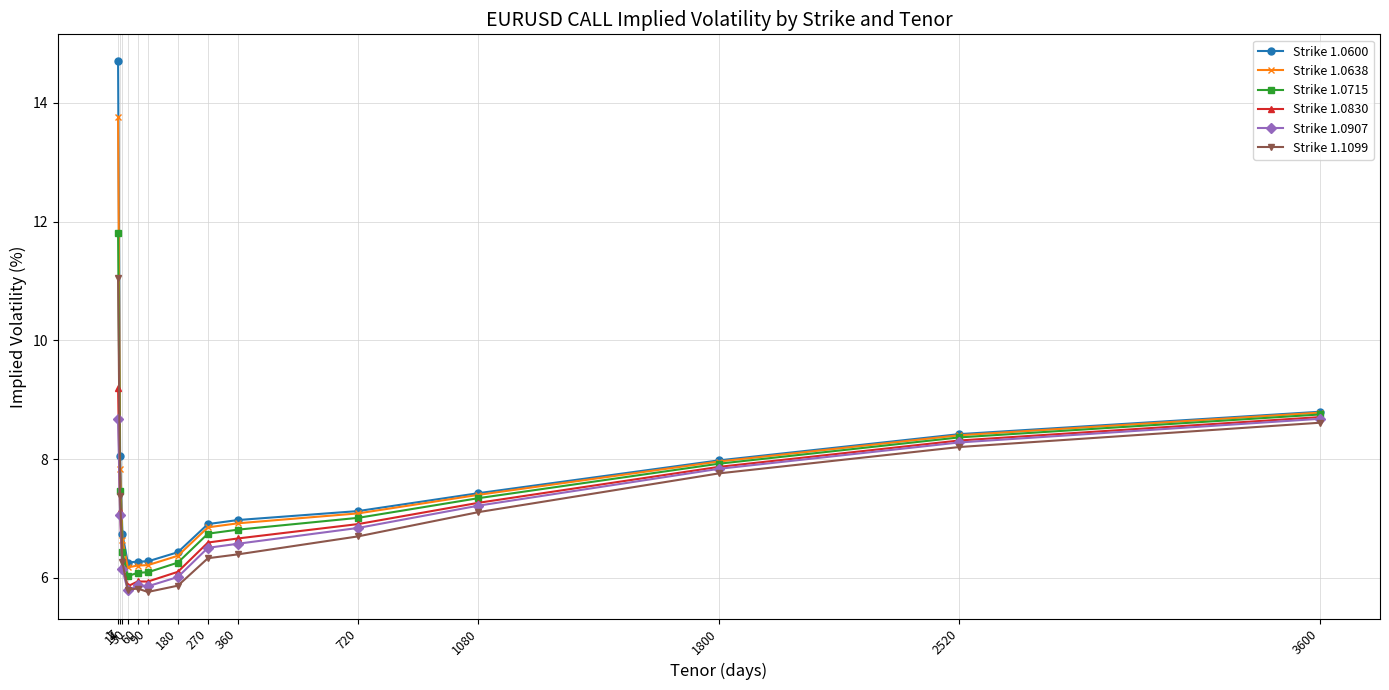

List the series in order of their peak value, lowest first.

Strike 1.0907, Strike 1.0830, Strike 1.1099, Strike 1.0715, Strike 1.0638, Strike 1.0600